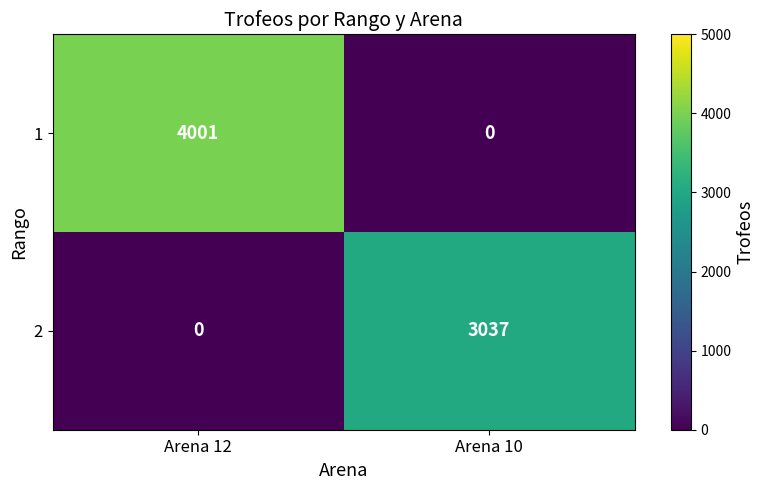

What is the spread (max minus min) of values at Arena 10?

3037